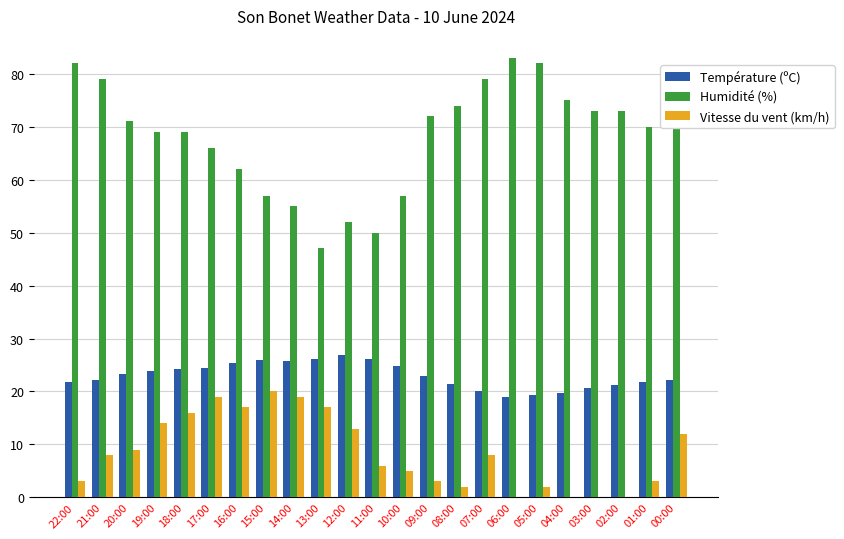

How many groups of bars are there?

23